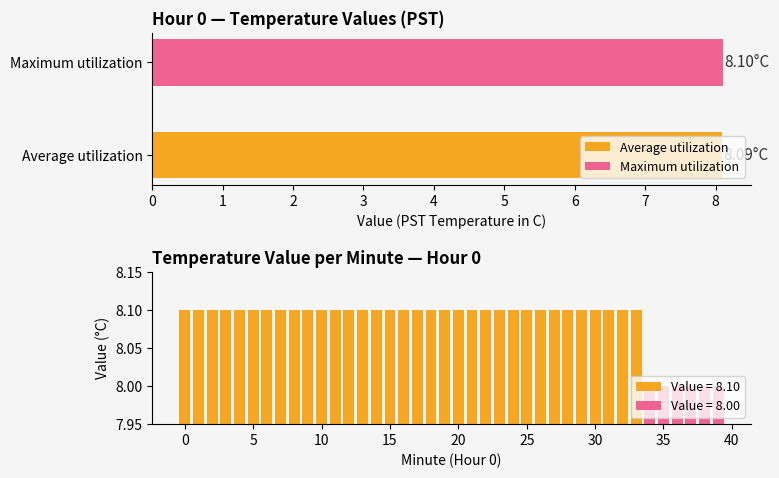

What value does the data have at 20?

8.1